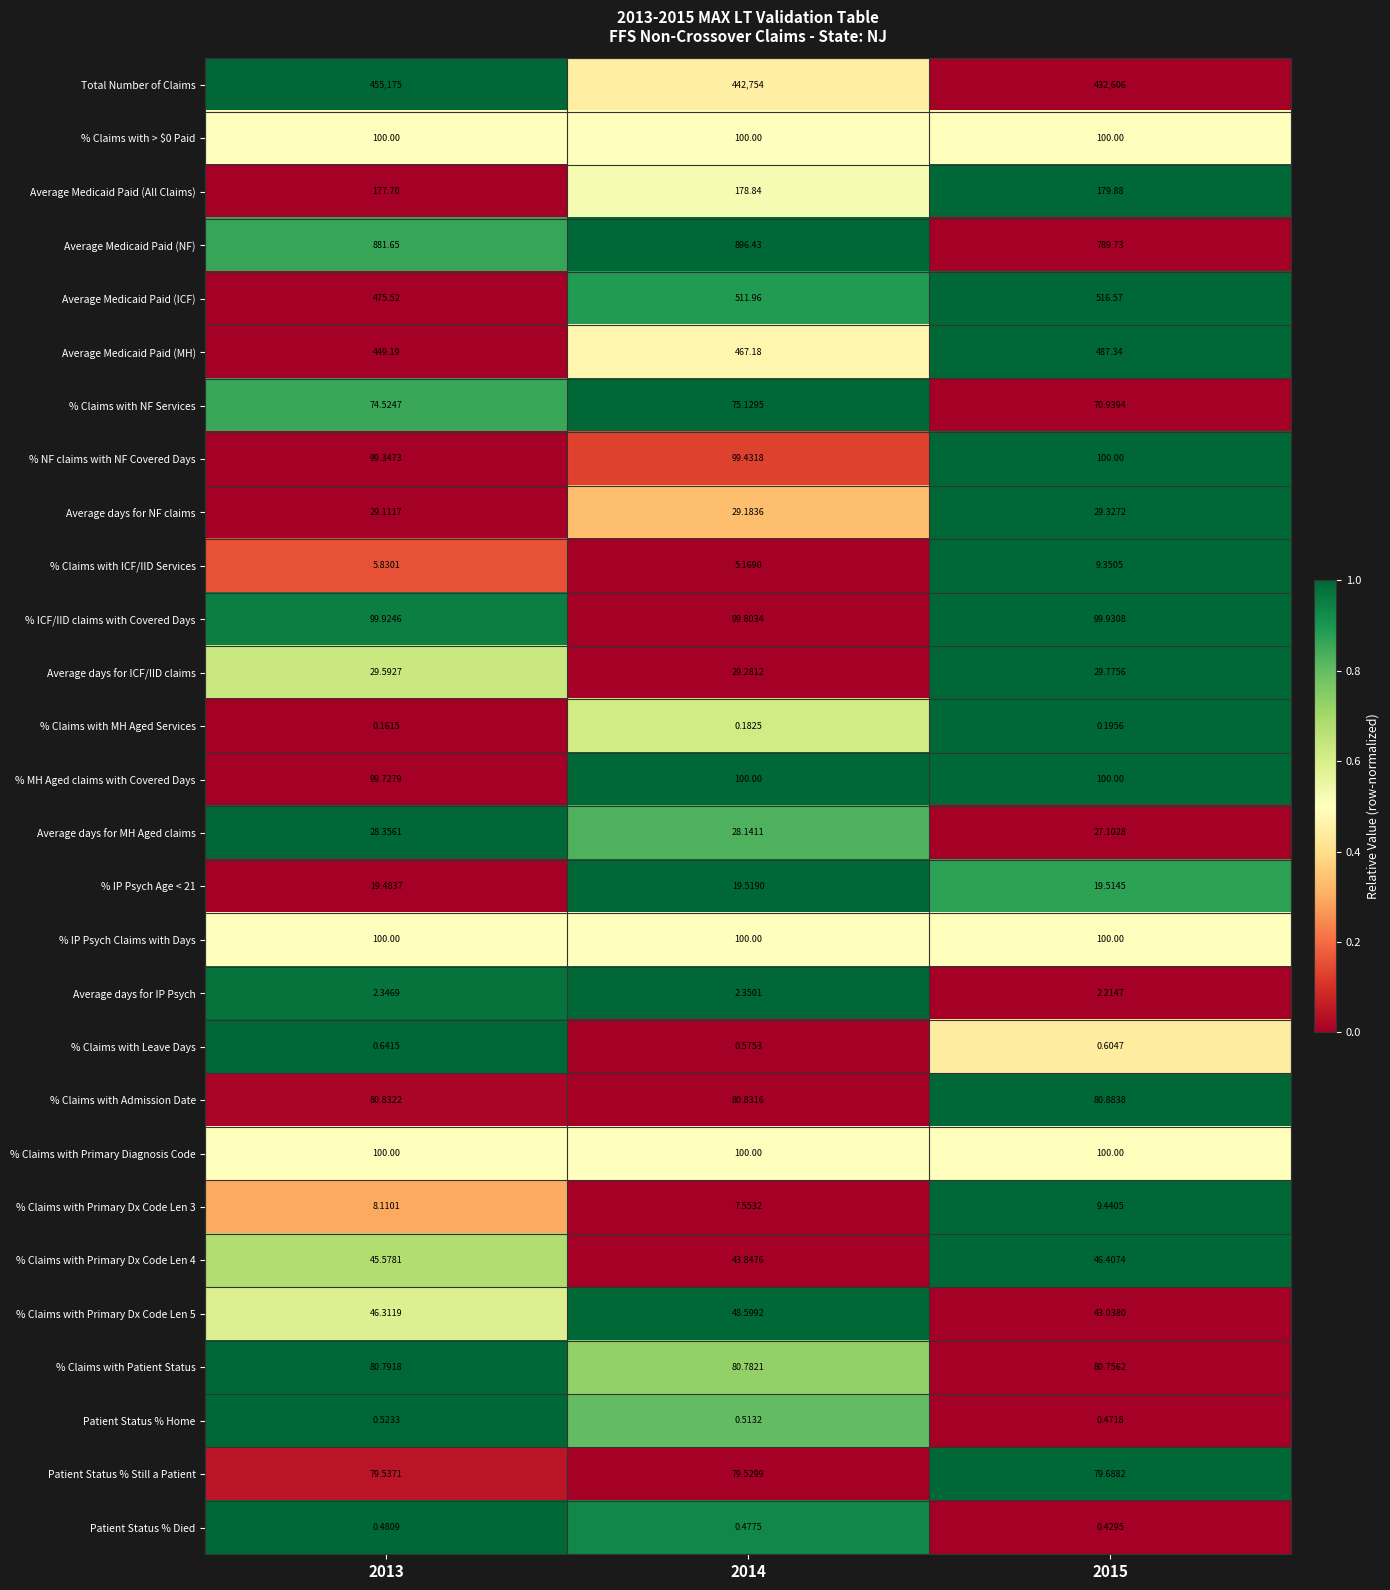

Which series has the largest total across all categories?

Total Number of Claims